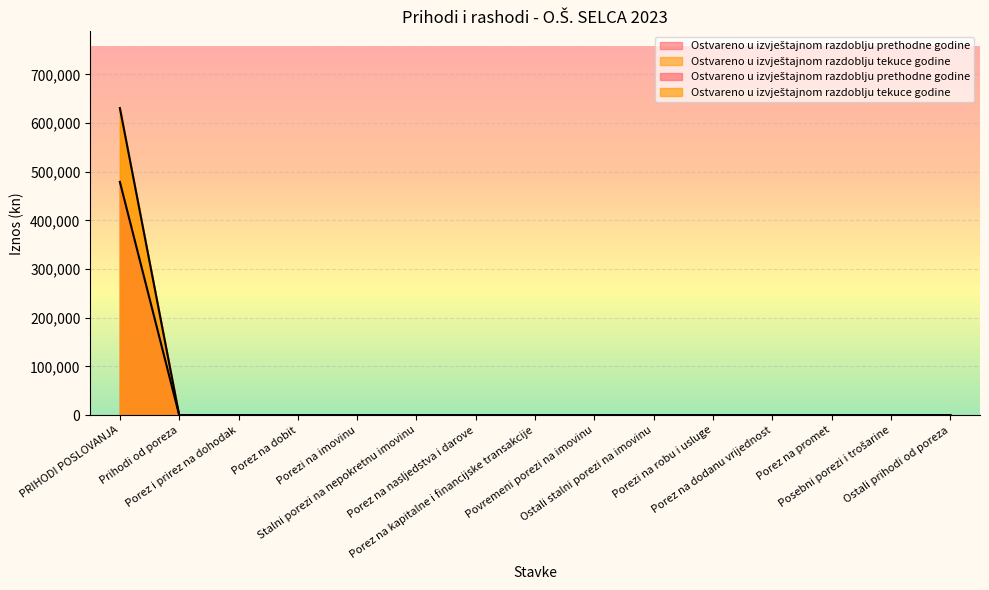

How many lines are shown in the chart?

2